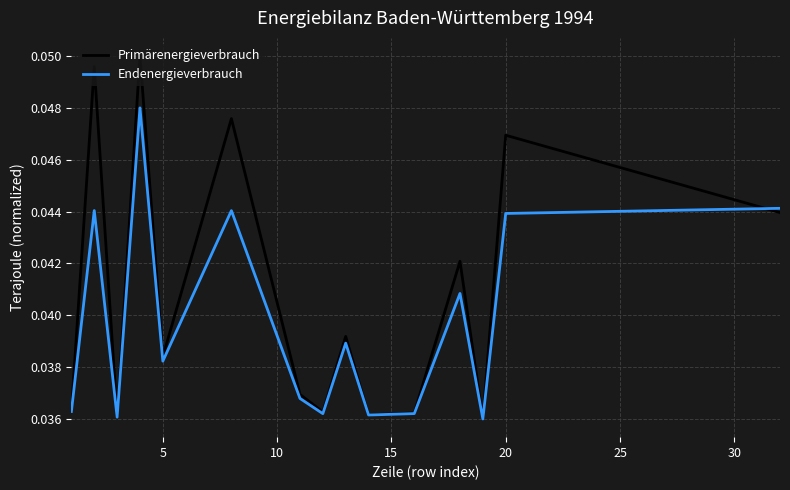

List the series in order of their peak value, lowest first.

Endenergieverbrauch, Primärenergieverbrauch